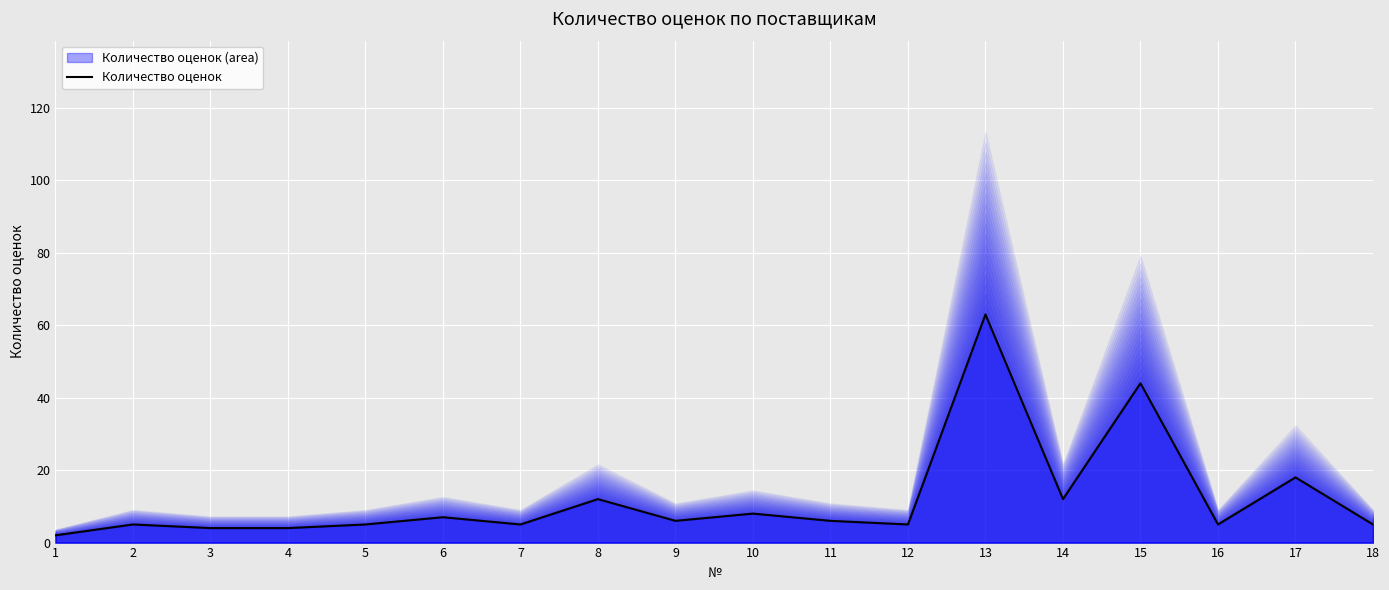

How many categories are shown in the chart?

18